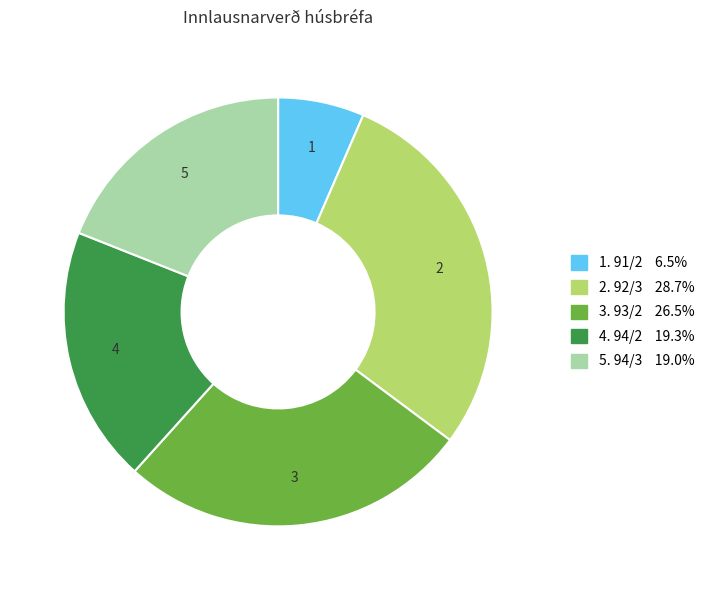

Is the sum of 4. 94/2 19.3% and 2. 92/3 28.7% greater than half?

No